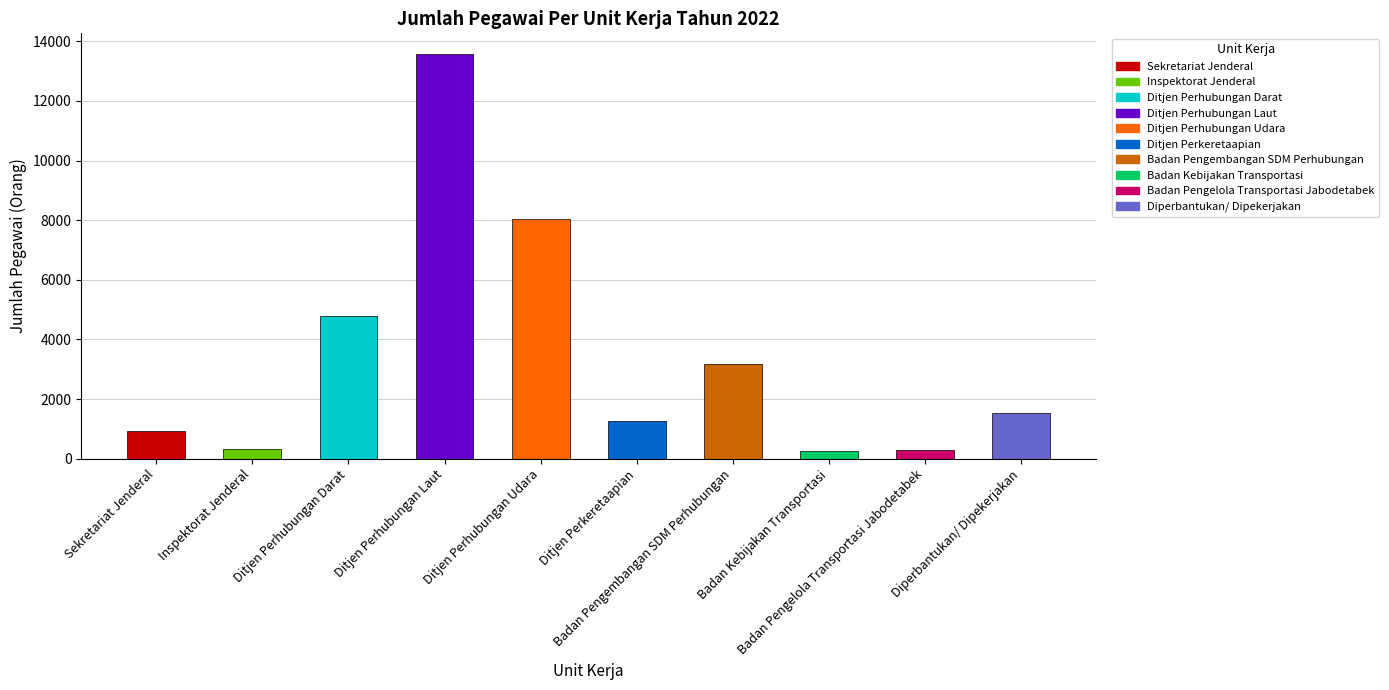

How many data points does each series have?

10